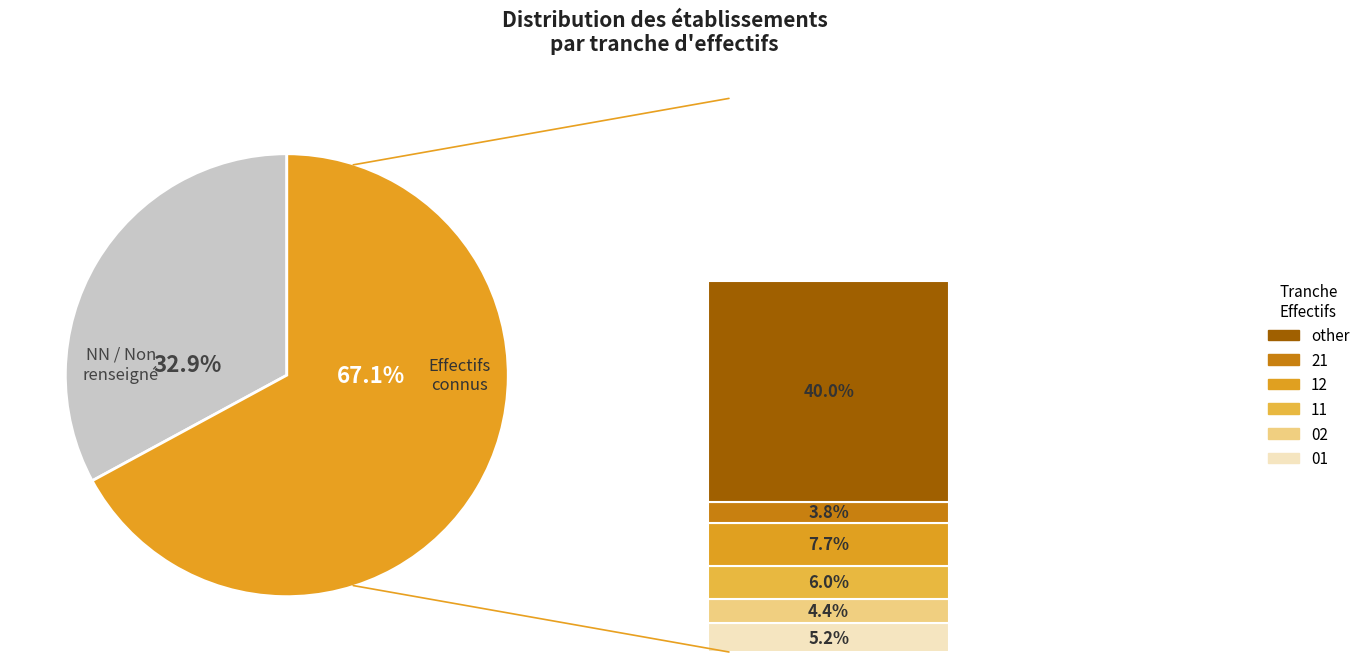

Does any single category account for the majority?

No